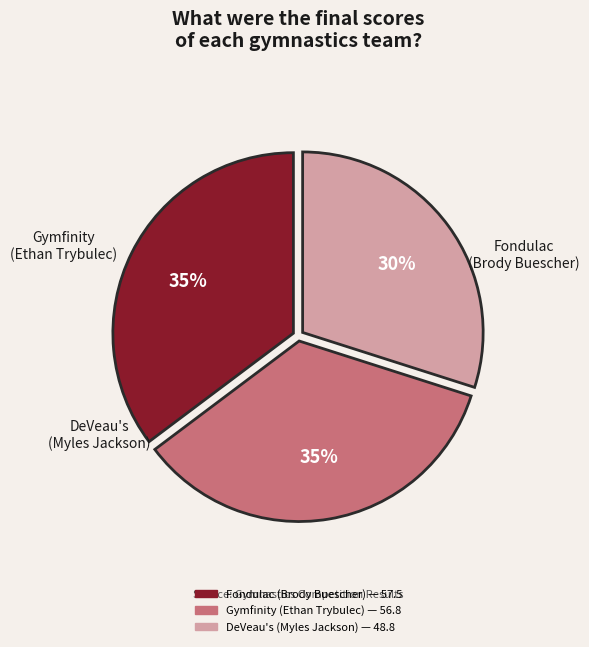

Is the sum of Gymfinity (Ethan Trybulec) and DeVeau's (Myles Jackson) greater than half?

Yes